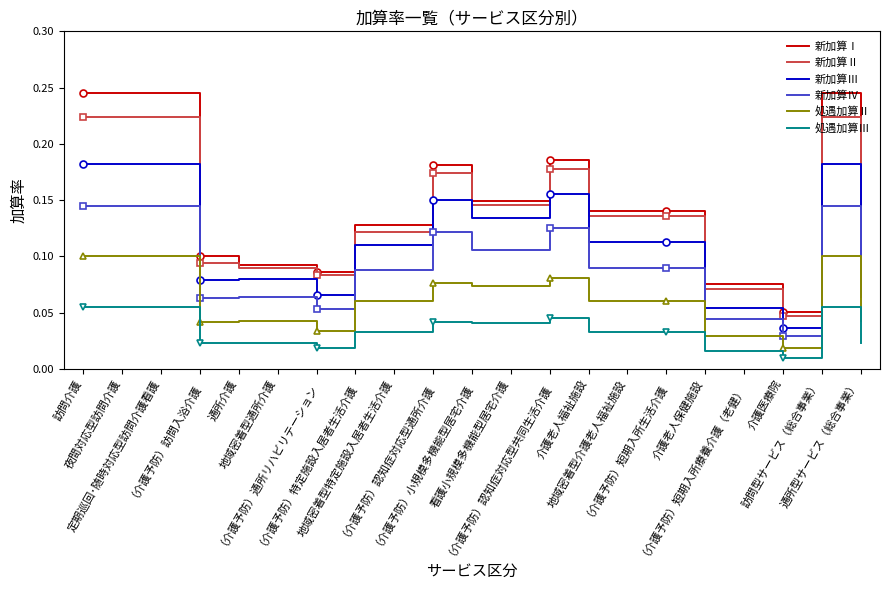

What value does the 処遇加算Ⅱ series have at 地域密着型特定施設入居者生活介護?

0.1